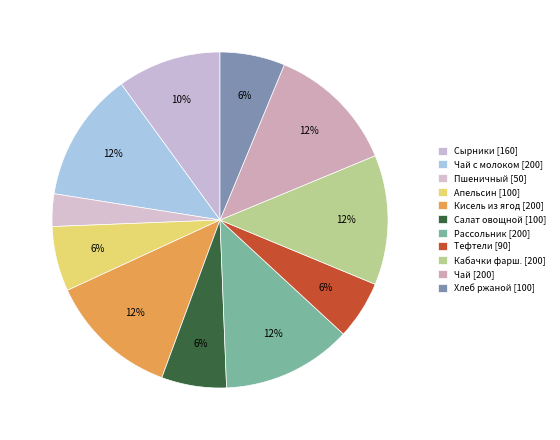

Count the number of slices in the pie.

11